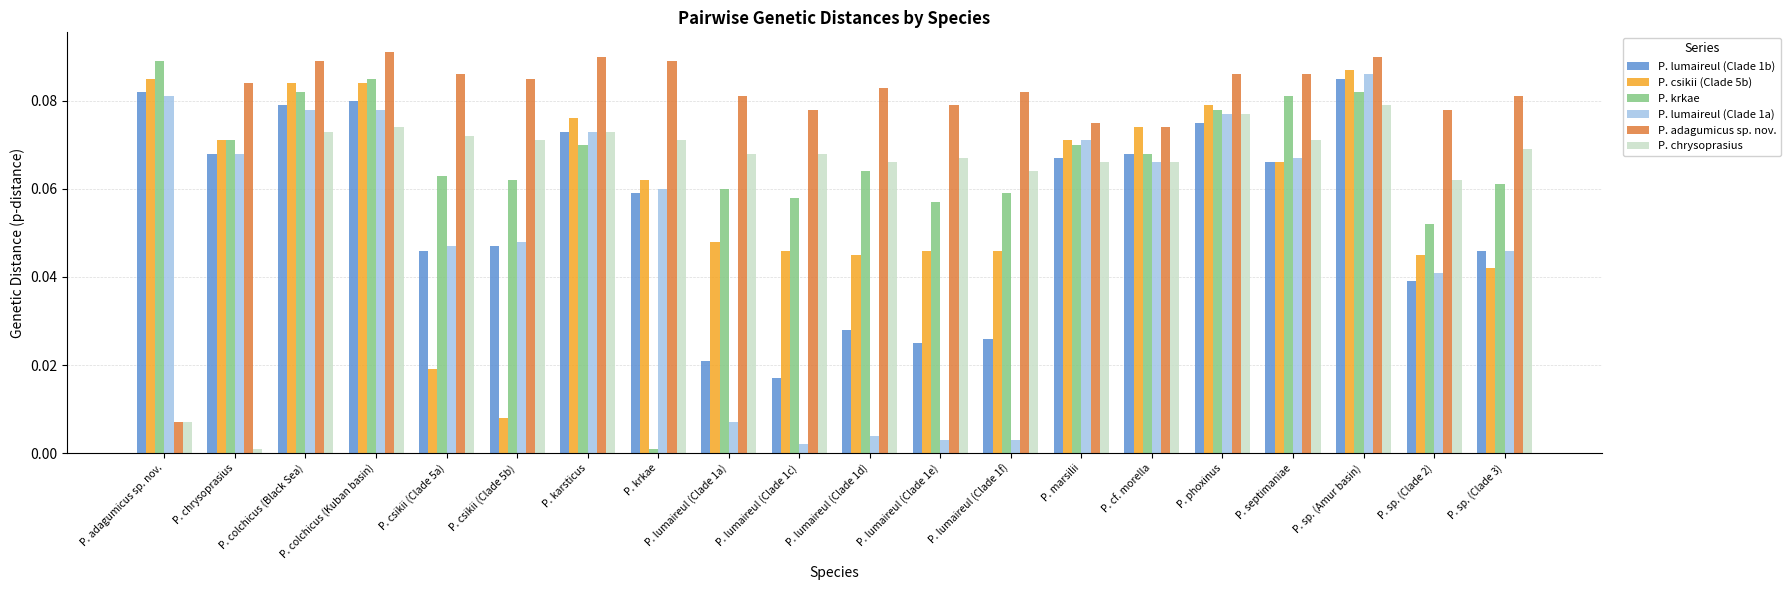

At which label does P. lumaireul (Clade 1a) reach its peak?

P. sp. (Amur basin)